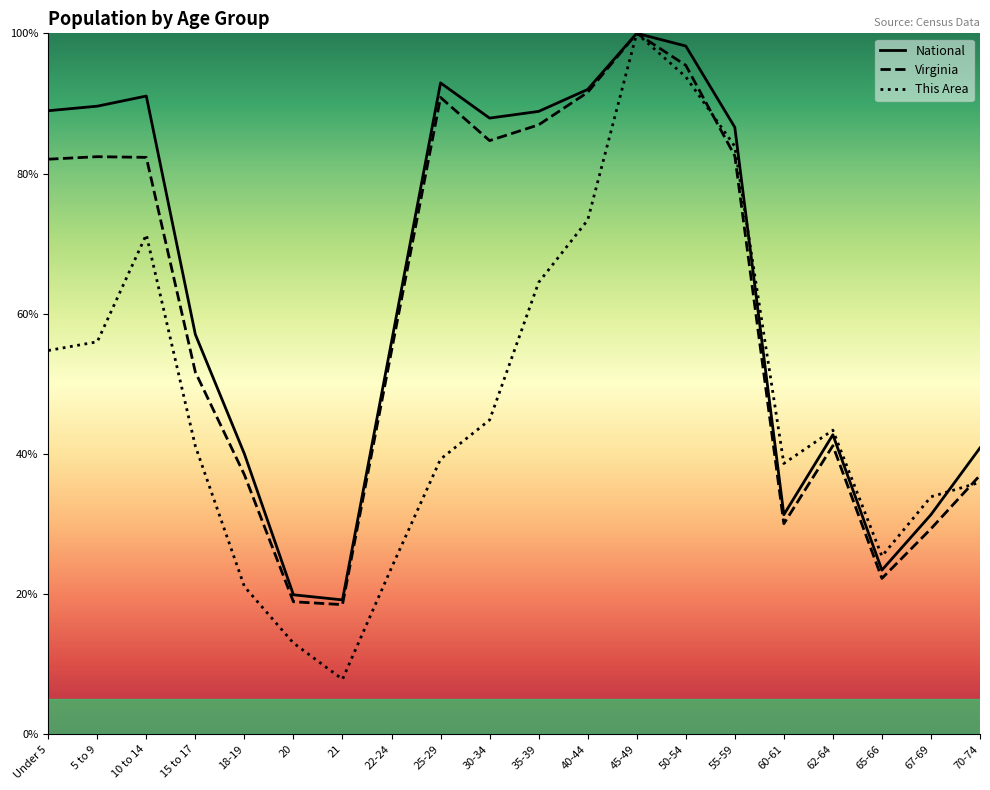

How many interior local peaks does the This Area series have?

3